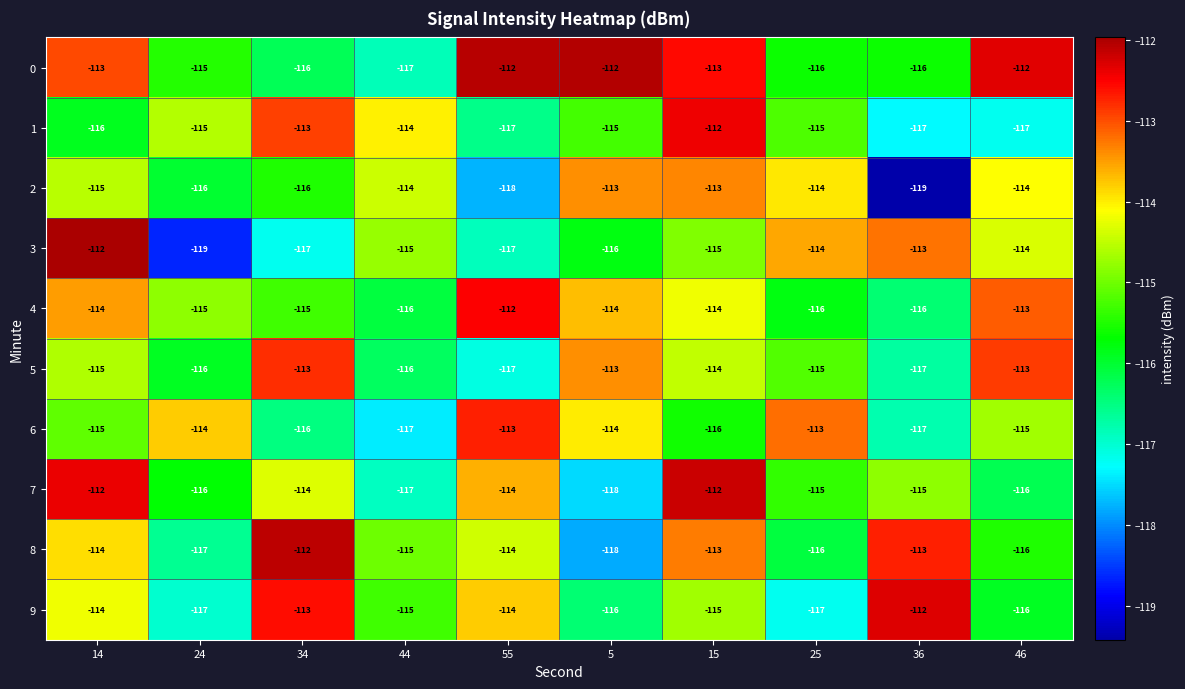

What is the total value across all series at 36?

-1155